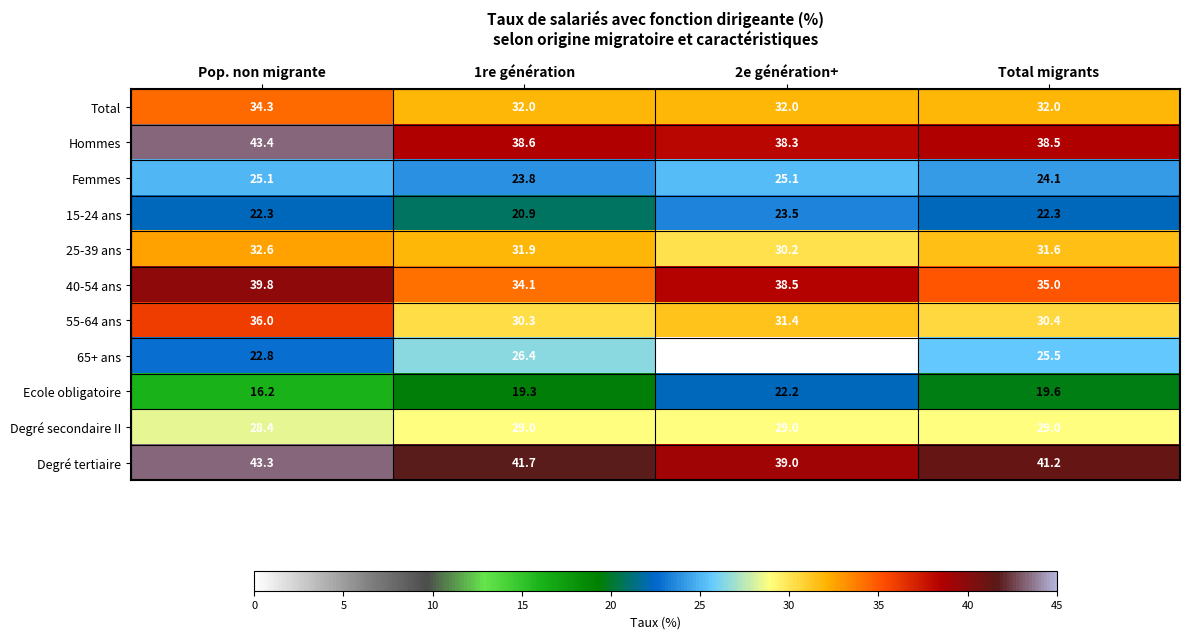

What is the difference between the highest and lowest values at Total migrants?

21.6